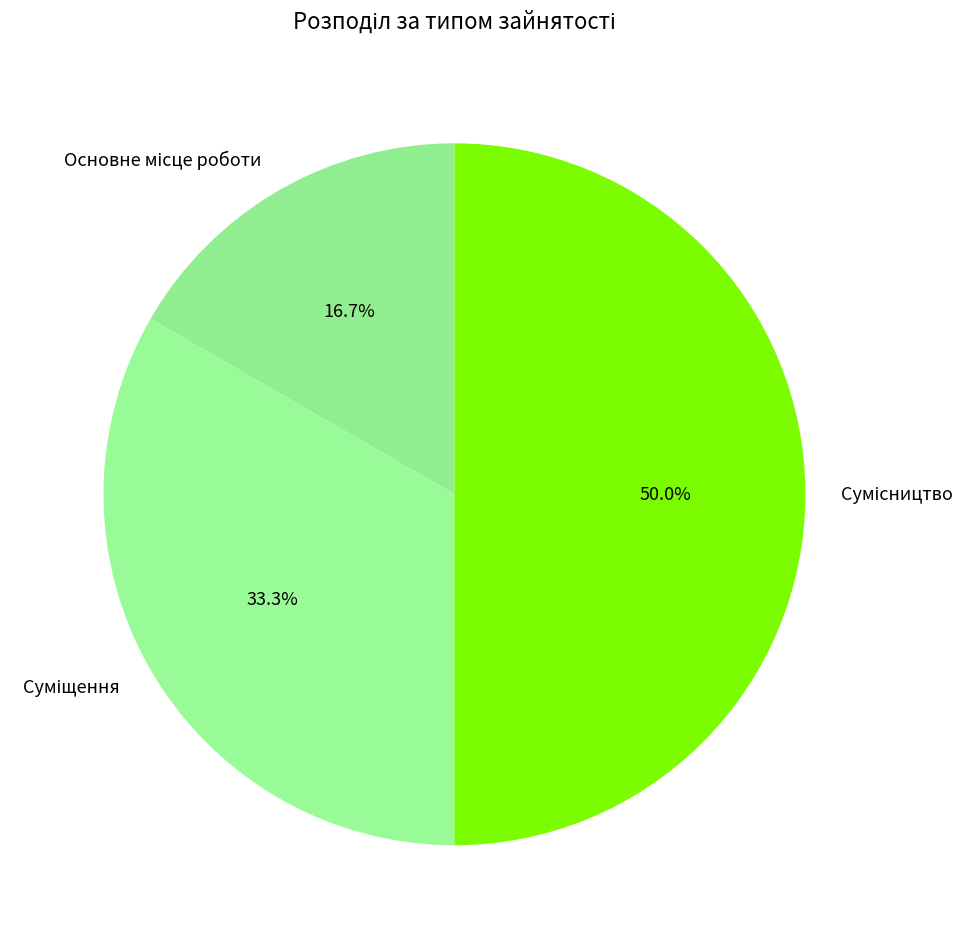

How many segments does this pie chart have?

3